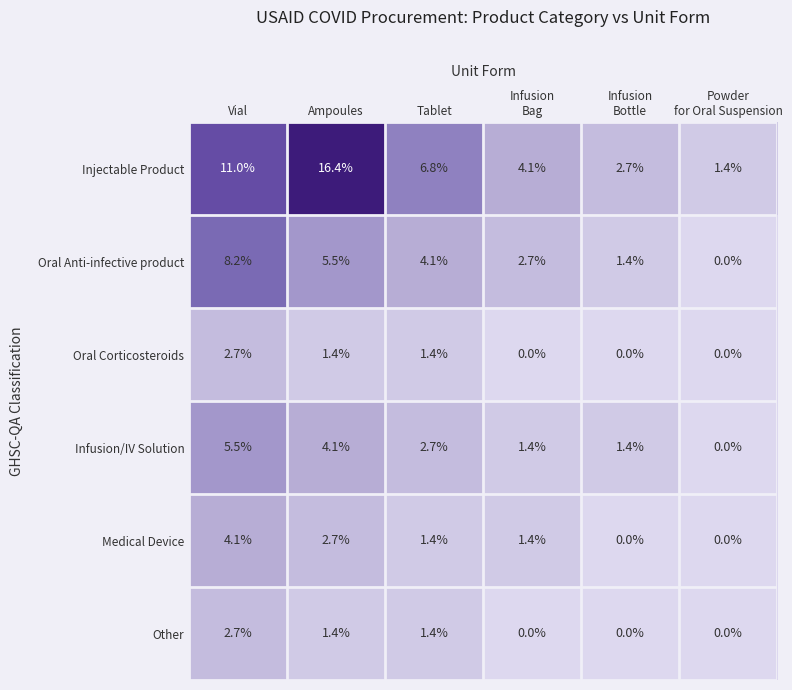

Which series changed the most between Vial and Tablet?

Injectable Product